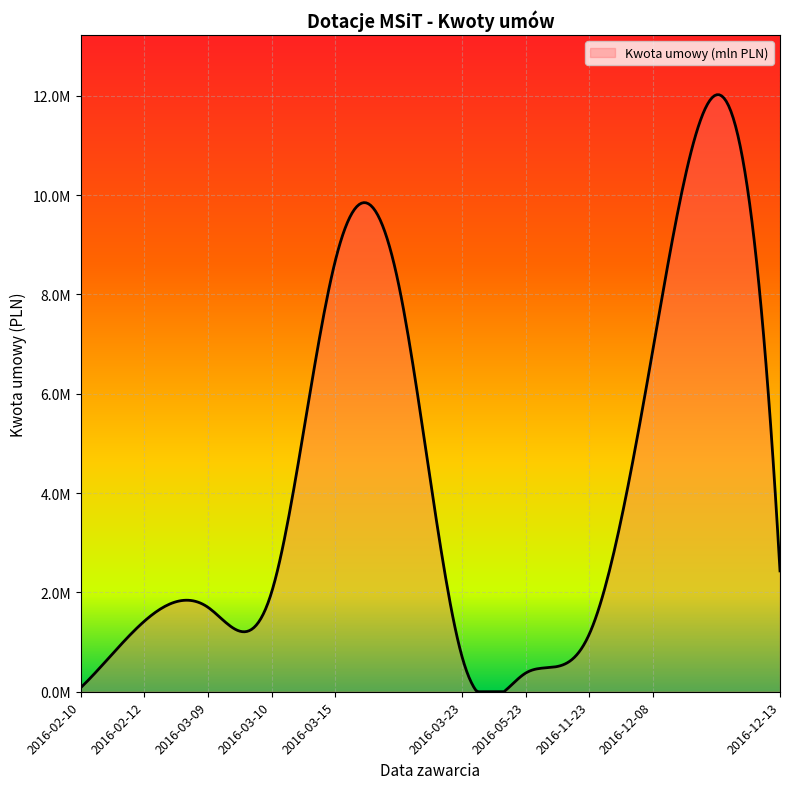

Is this an area chart (filled region under the line)?

Yes